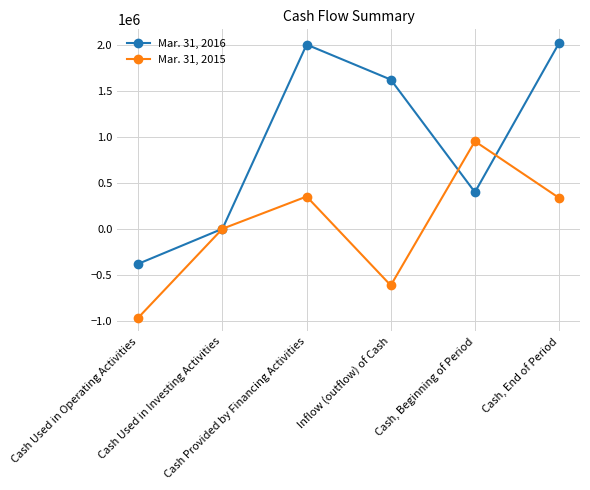

Rank the series at Cash Provided by Financing Activities from lowest to highest value.

Mar. 31, 2015, Mar. 31, 2016